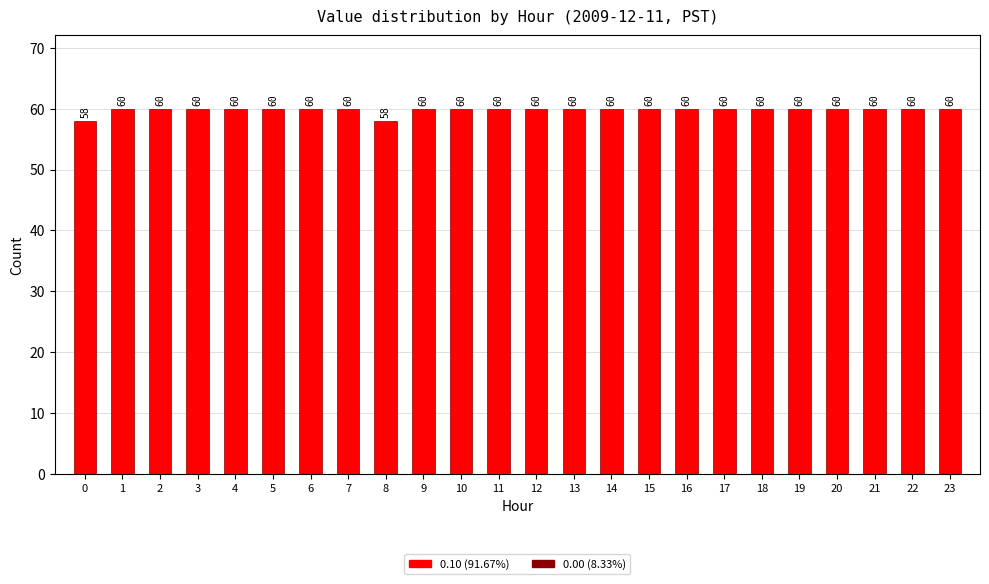

What is the minimum value shown in the chart?

58